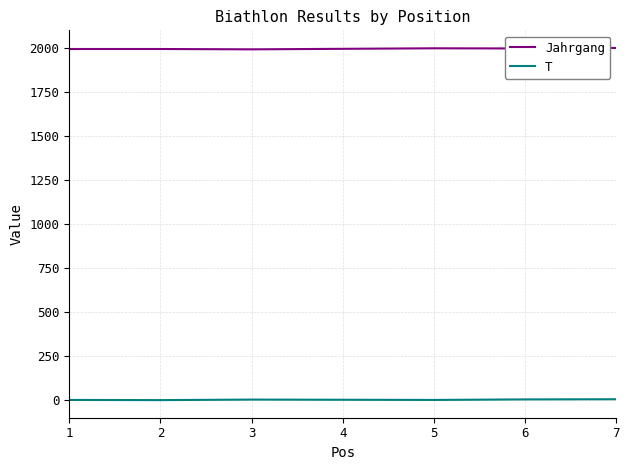

What is the maximum value shown in the chart?

1999